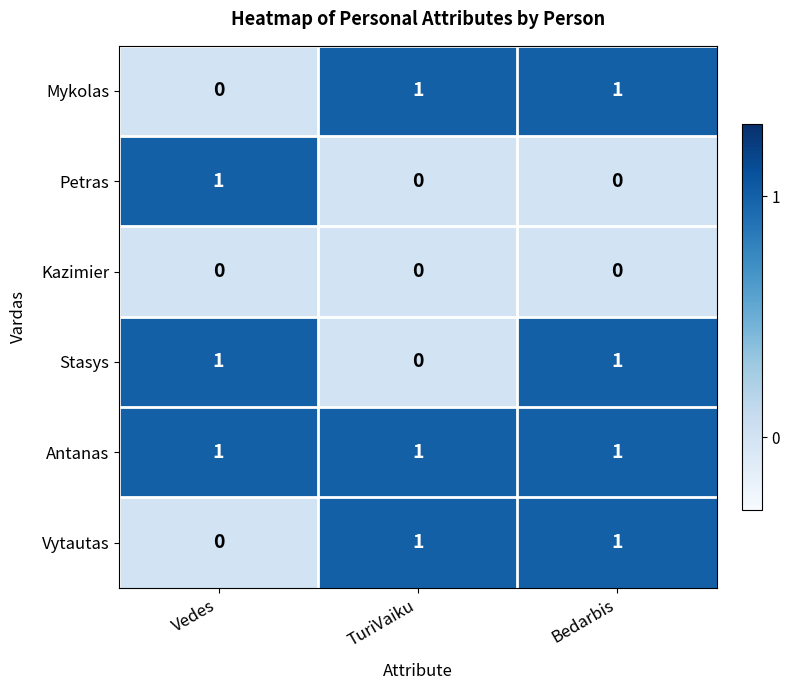

The value of Vytautas at Bedarbis is 1. True or false?

True